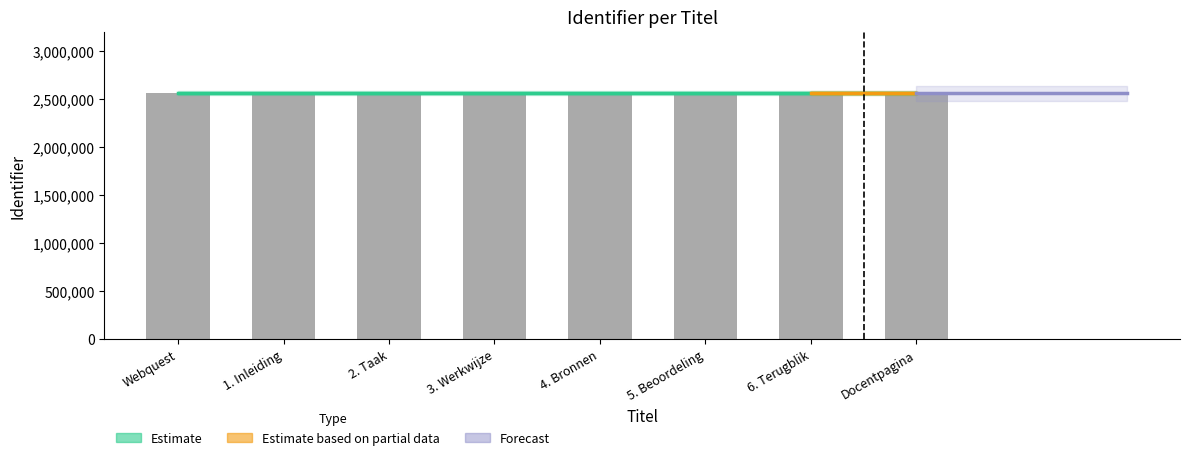

Where is the data nearest to the value 2558572?

3. Werkwijze